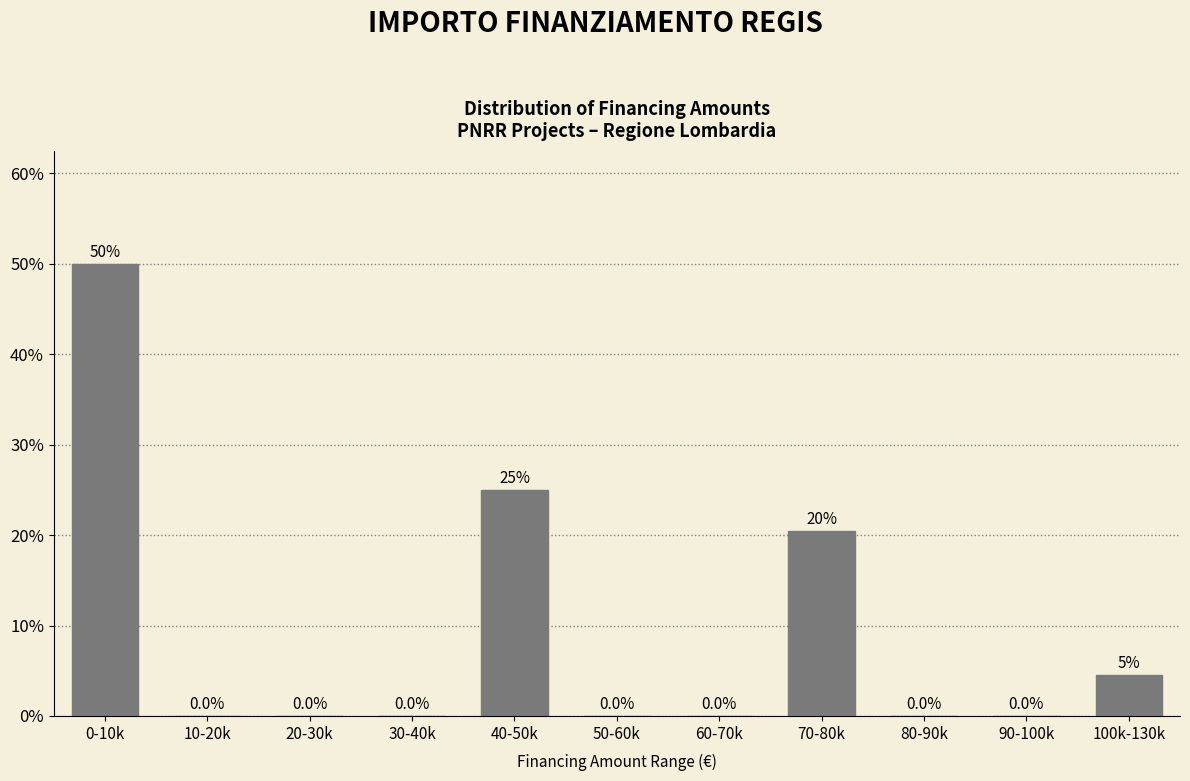

What is the maximum value shown in the chart?

50.0